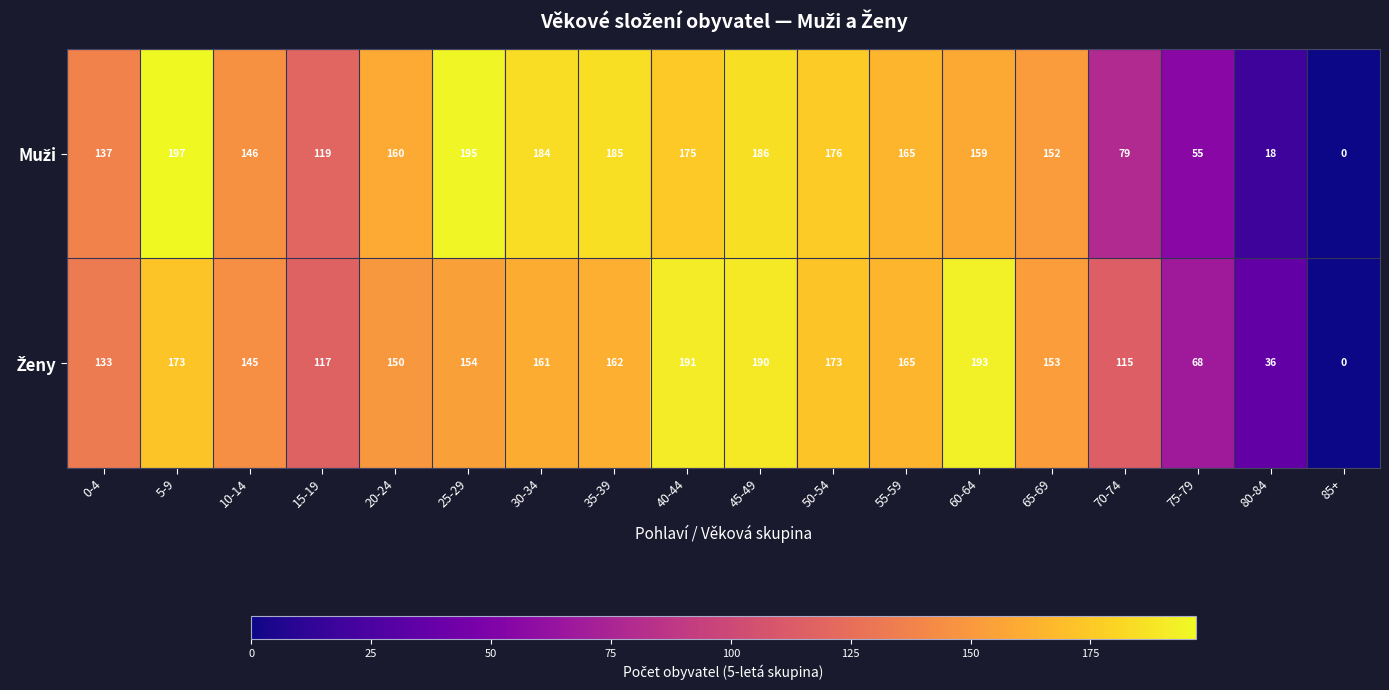

What is the total value across all series at 45-49?

376